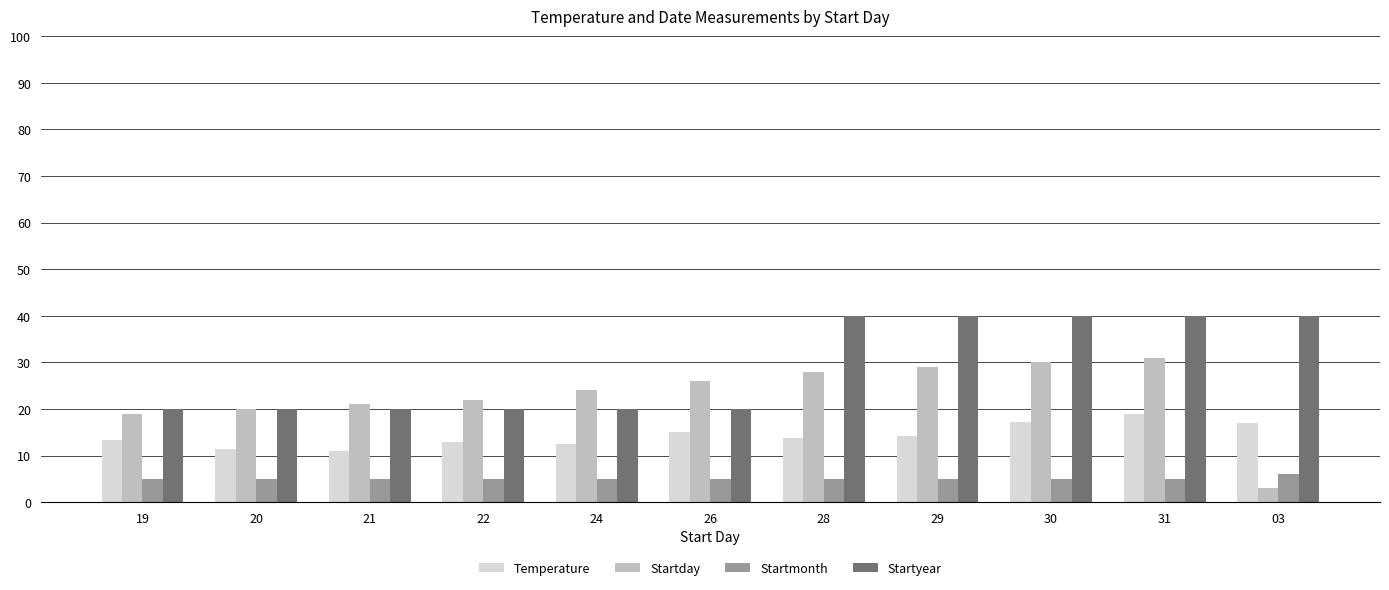

How many data points does each series have?

11